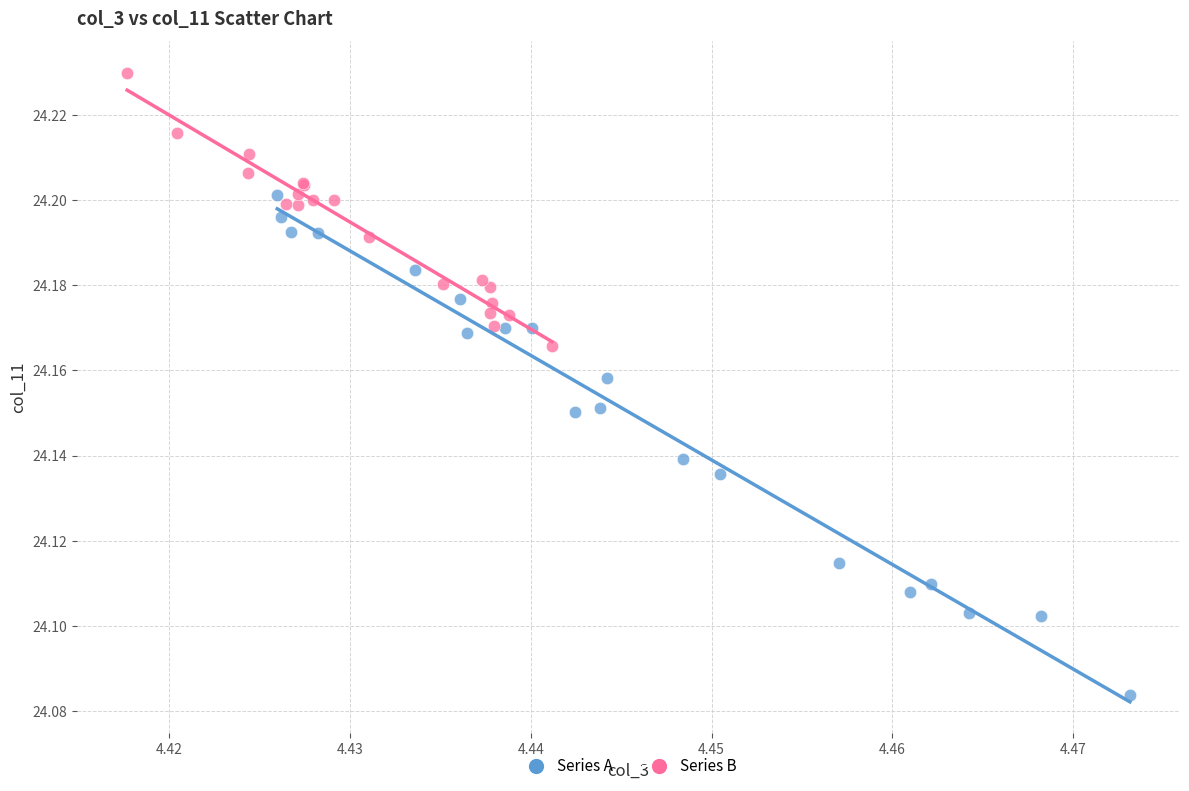

Which series contains the highest Y value?

Series B